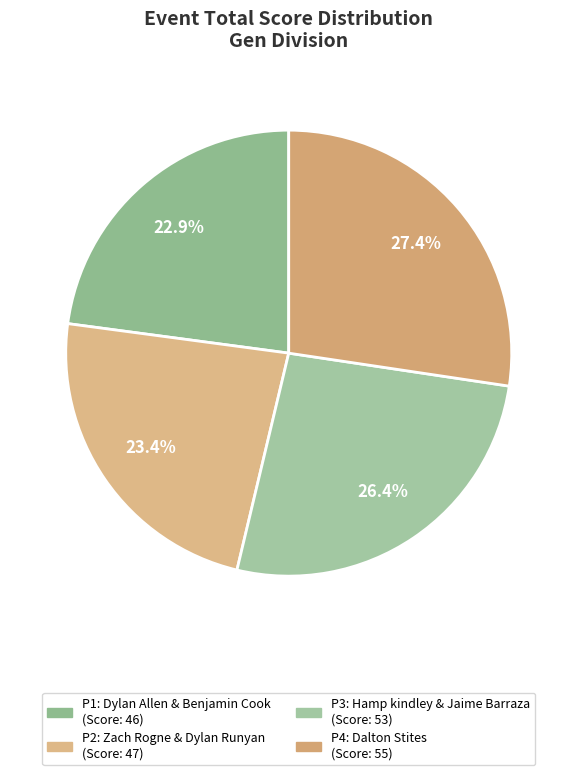

Does any single category account for the majority?

No